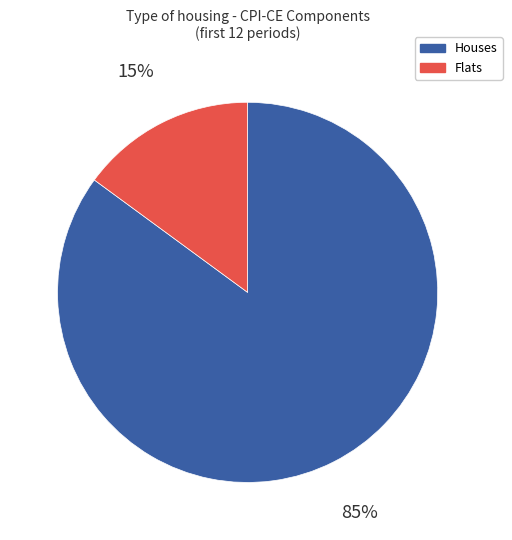

What percentage is the Flats slice, to the nearest percent?

15%